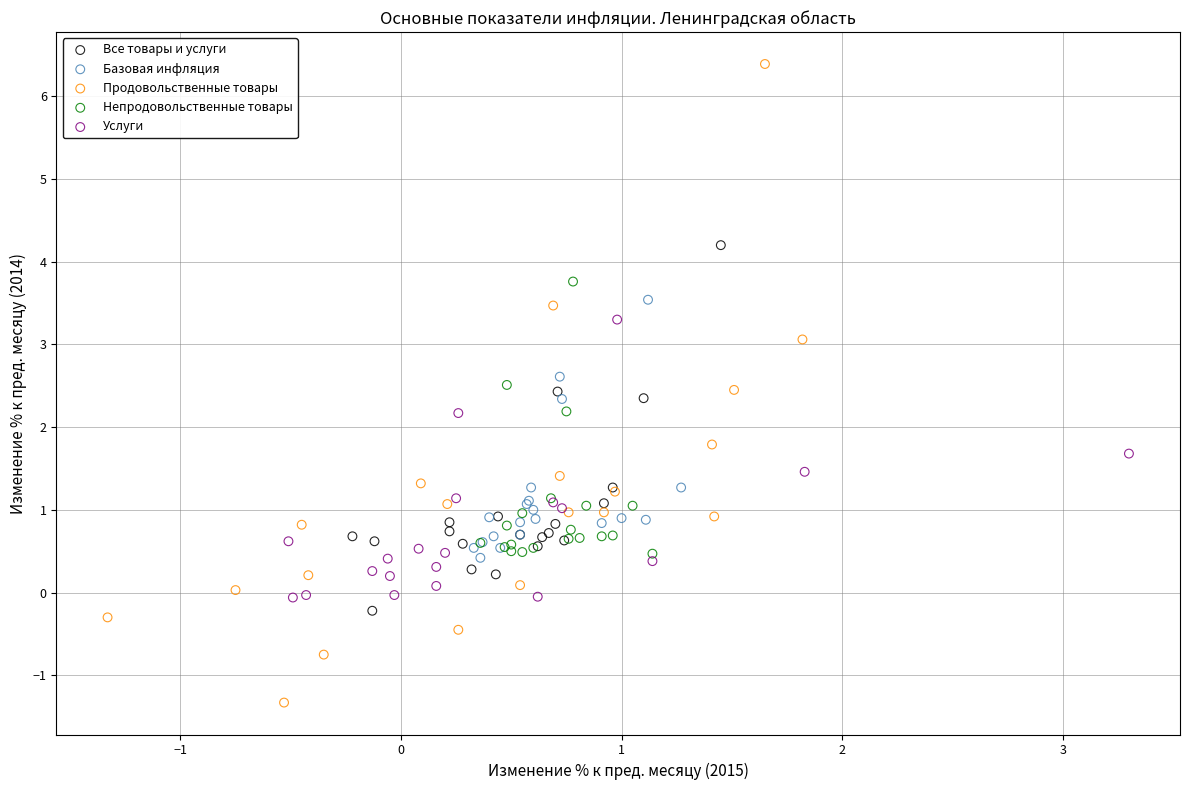

What are all the series names shown in the legend?

Все товары и услуги, Базовая инфляция, Продовольственные товары, Непродовольственные товары, Услуги